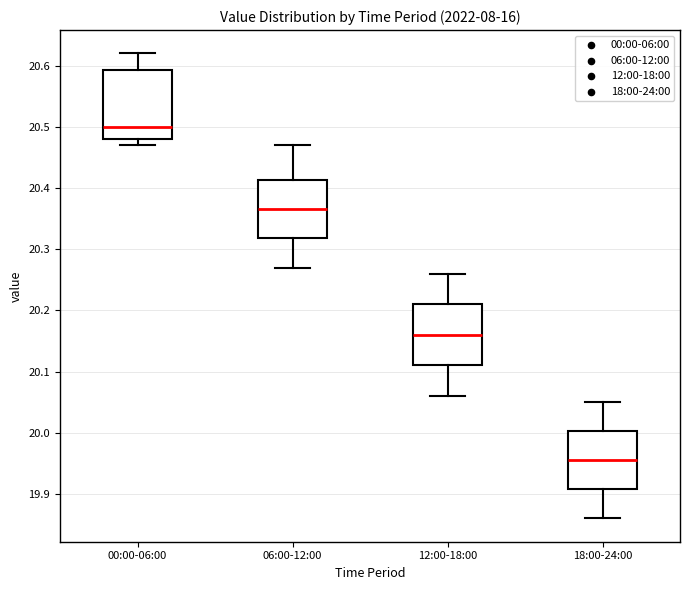

Reading left to right, read every box against the y-axis: the position of its median line, the range the box covers, and the ends of its whiskers. The values are not printed on the chart, so give them approximately, as read against the axis.

00:00-06:00: median 20.50, box 20.48 to 20.59, whiskers 20.47 to 20.62
06:00-12:00: median 20.37, box 20.32 to 20.41, whiskers 20.27 to 20.47
12:00-18:00: median 20.16, box 20.11 to 20.21, whiskers 20.06 to 20.26
18:00-24:00: median 19.96, box 19.91 to 20.00, whiskers 19.86 to 20.05